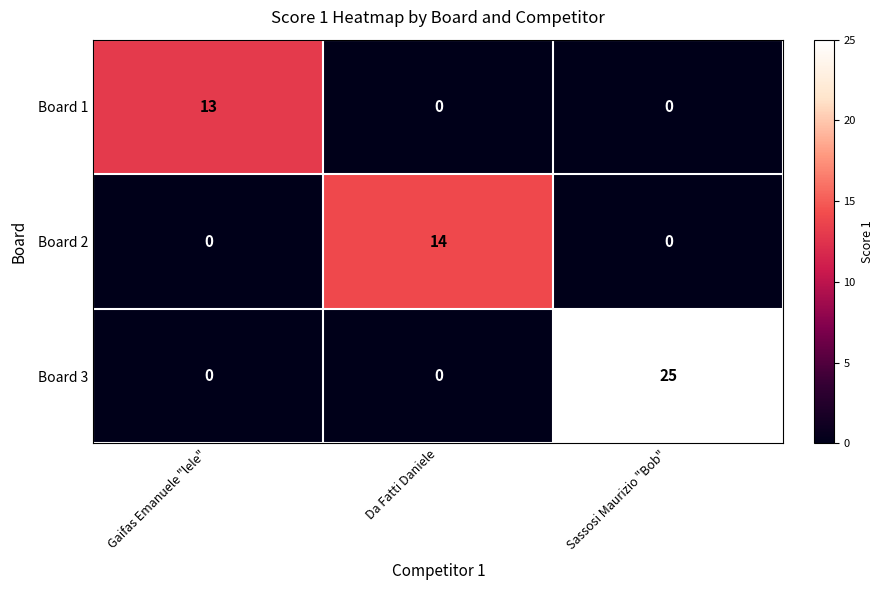

Rank the series by their maximum value, from lowest to highest.

Board 1, Board 2, Board 3